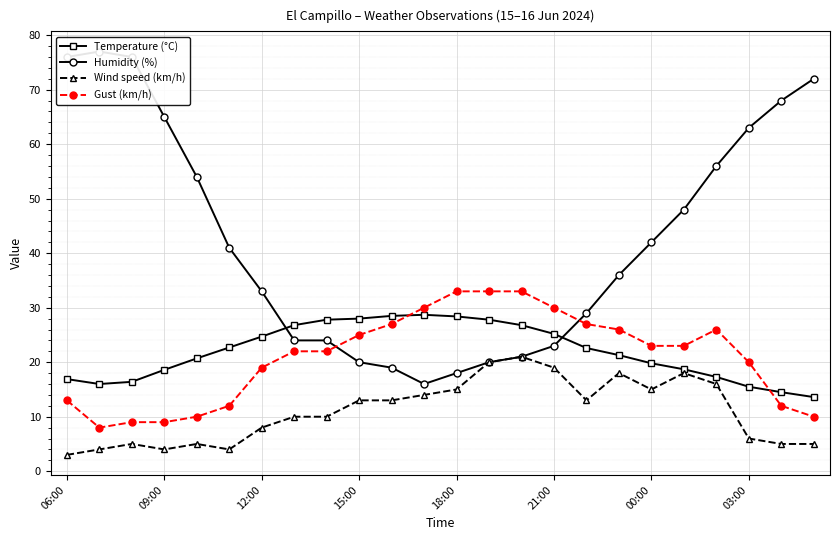

The Wind speed (km/h) series shows 15.0 at 18:00. True or false?

True